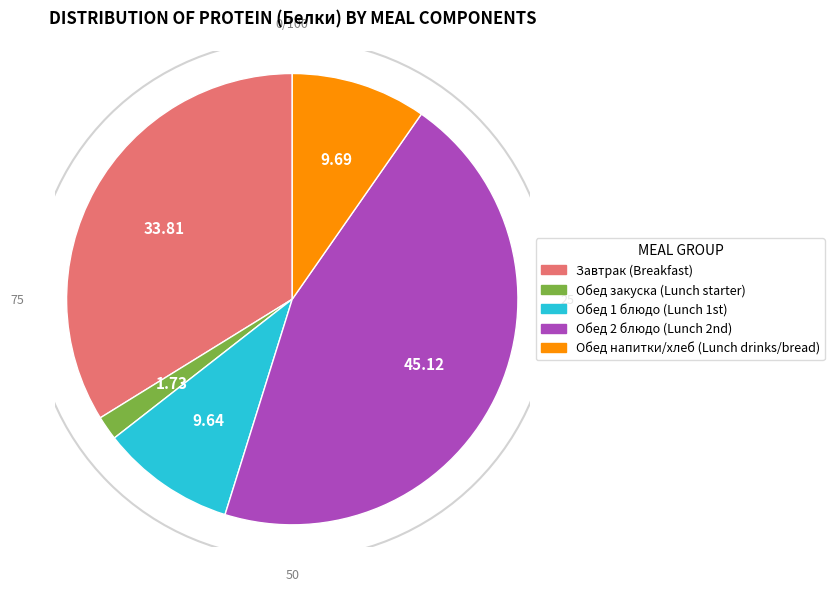

Is there a majority slice in this chart?

No